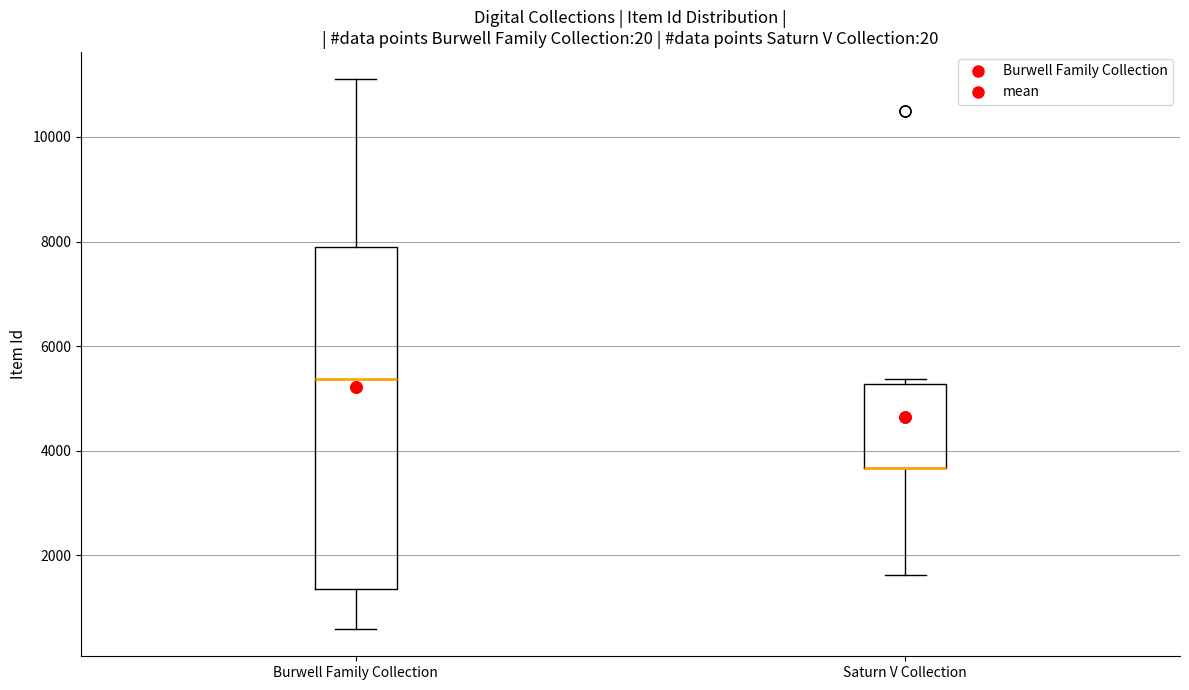

Which box is the tallest, from its lower edge to its upper edge?

Burwell Family Collection